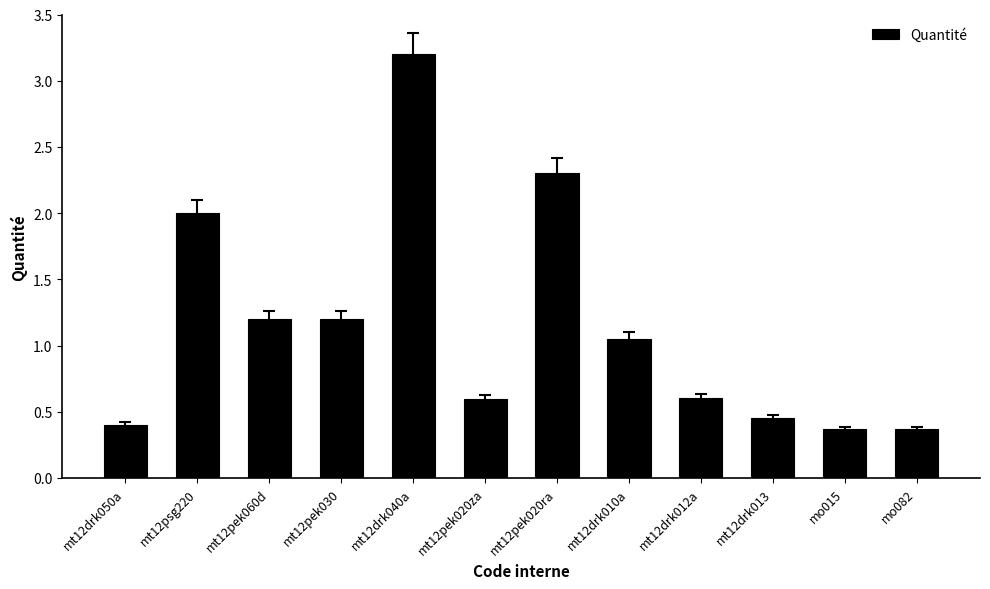

What position from the left is mt12drk050a?

1